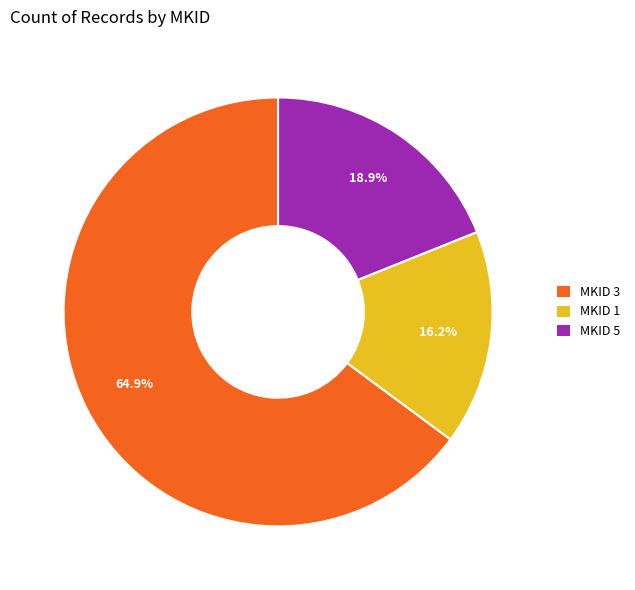

Is there any slice that represents more than half of the pie?

Yes